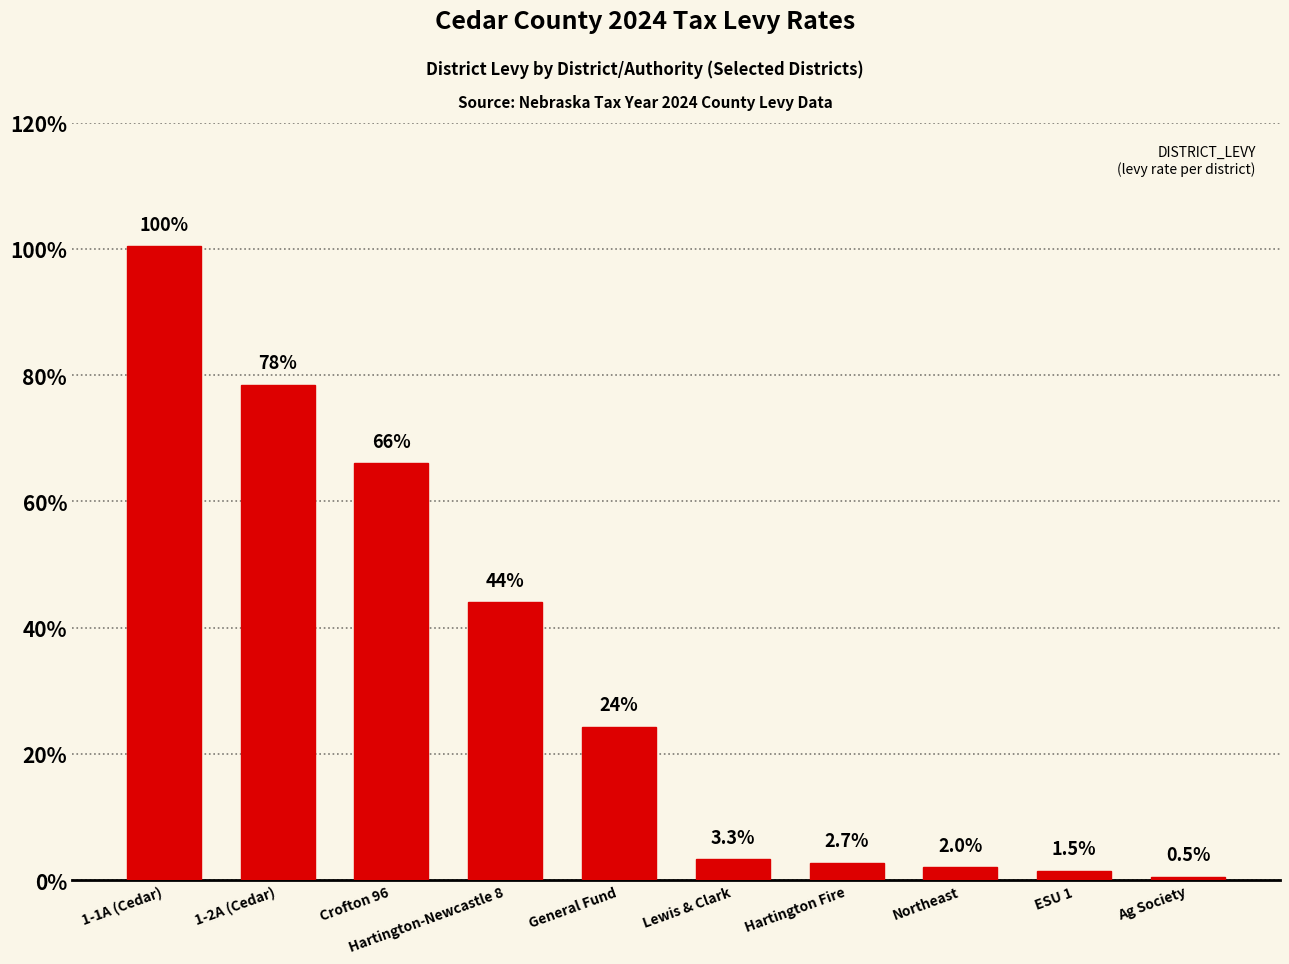

What is the label of the 5th bar from the right?

Lewis & Clark